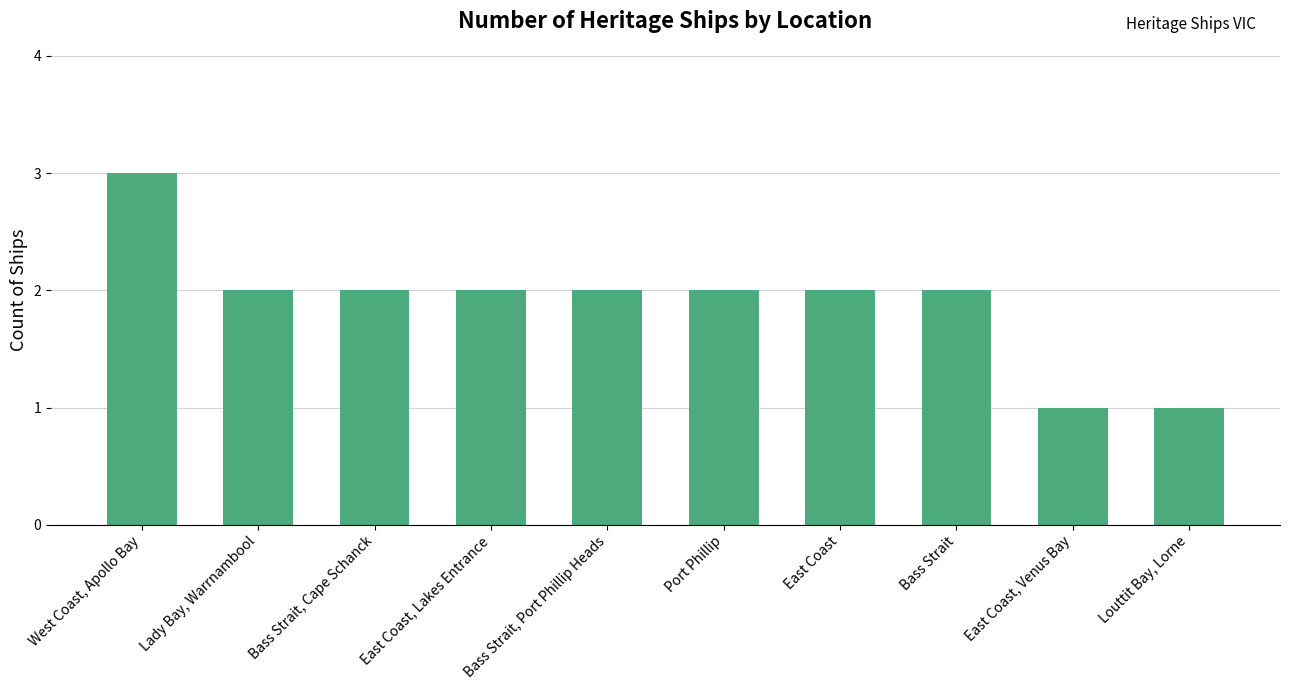

Approximately how many times larger is the value at East Coast, Lakes Entrance compared to Bass Strait, Cape Schanck?

1.0